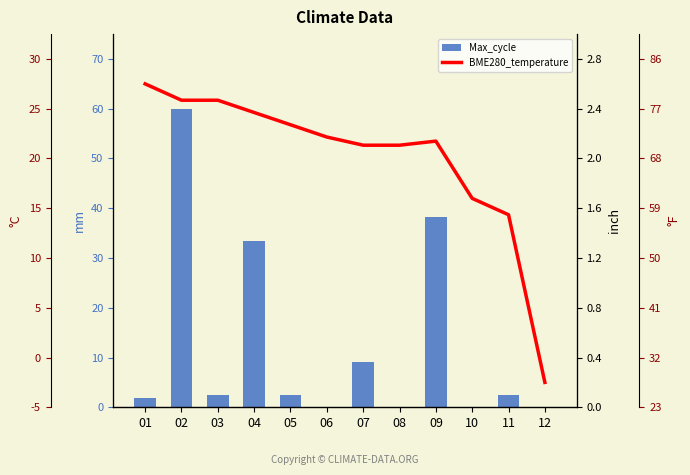

Are the bars horizontal?

No